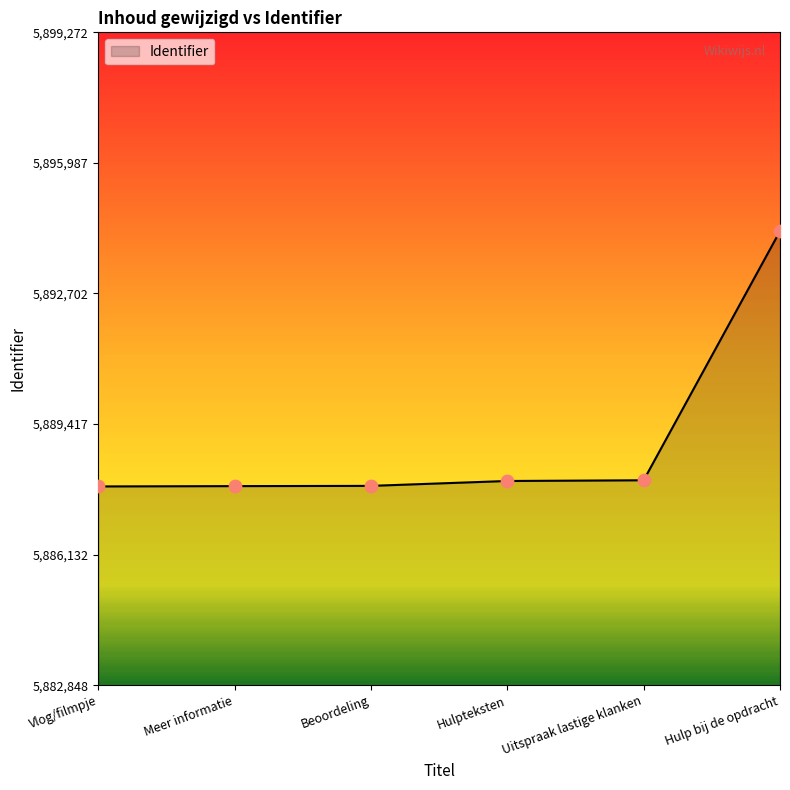

Between Vlog/filmpje and Hulp bij de opdracht, which is larger?

Hulp bij de opdracht